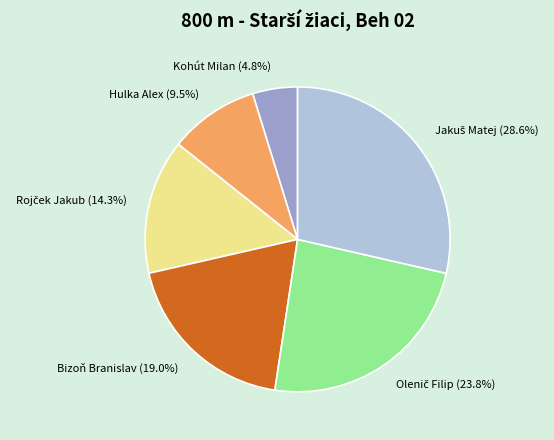

Count the number of slices in the pie.

6